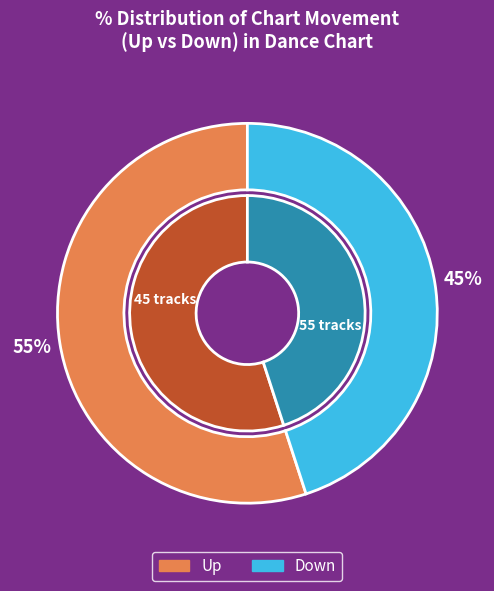

To the nearest percent, what is the difference between the largest and smallest slice percentages?

10%